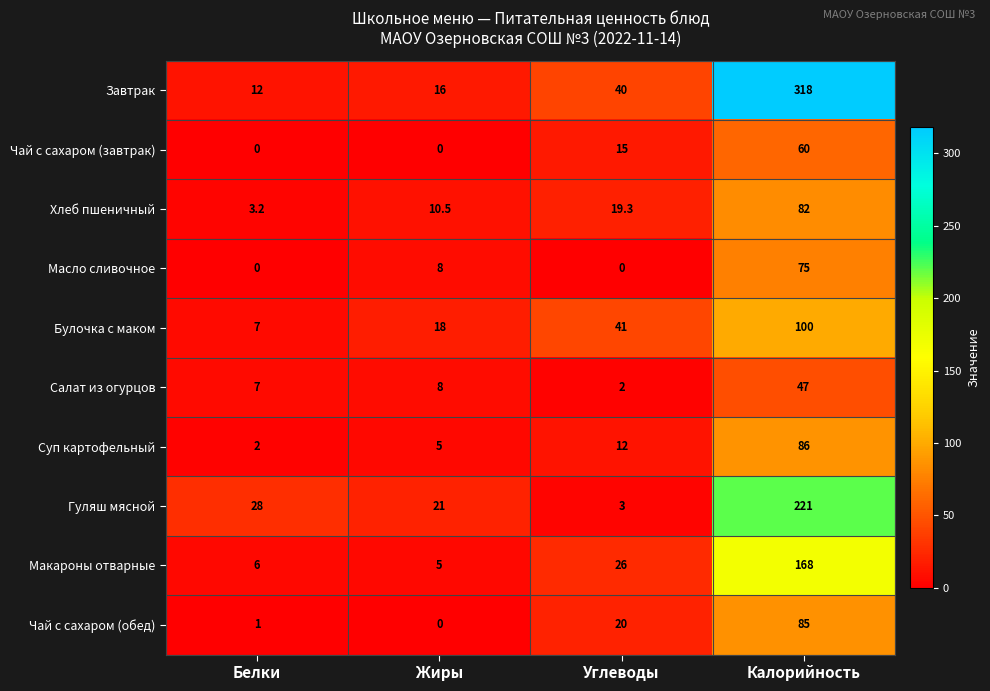

Is it true that Суп картофельный equals 2.0 at Белки?

True